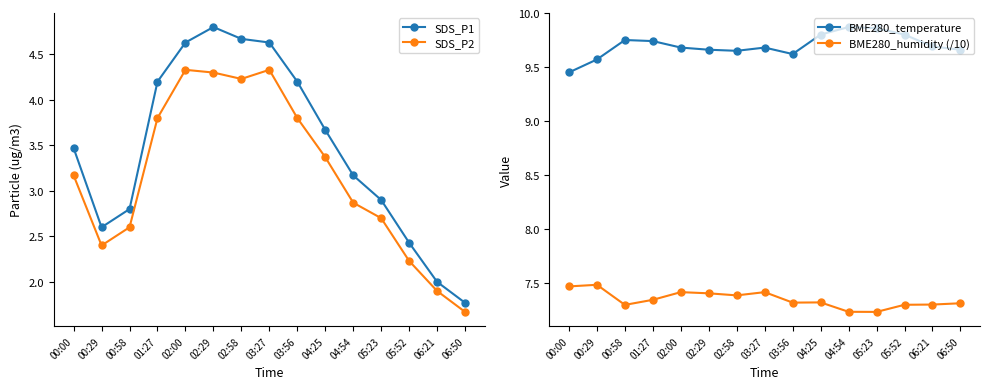

What is the difference between the second highest and second lowest values in the BME280_temperature series?

0.3